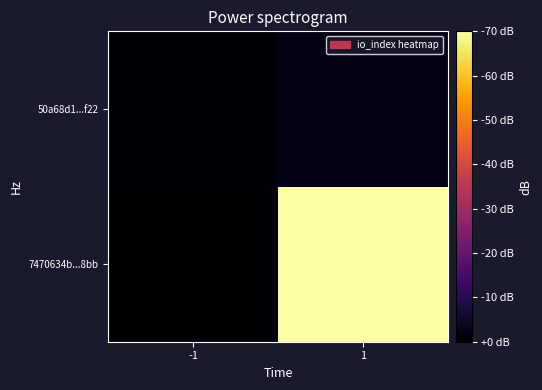

How many categories are shown in the chart?

2